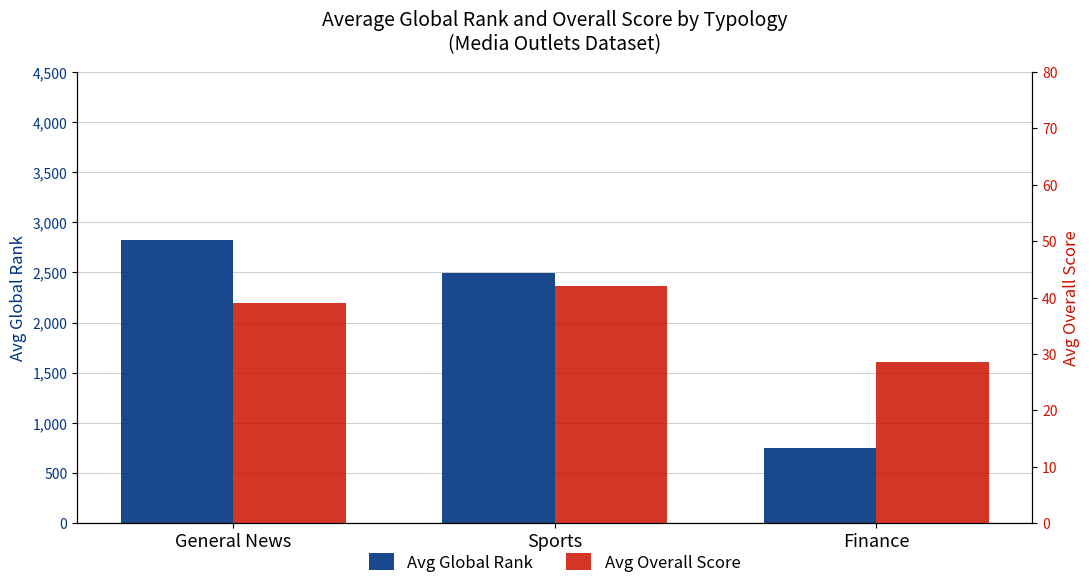

What is the label of the 1st bar from the left?

General News